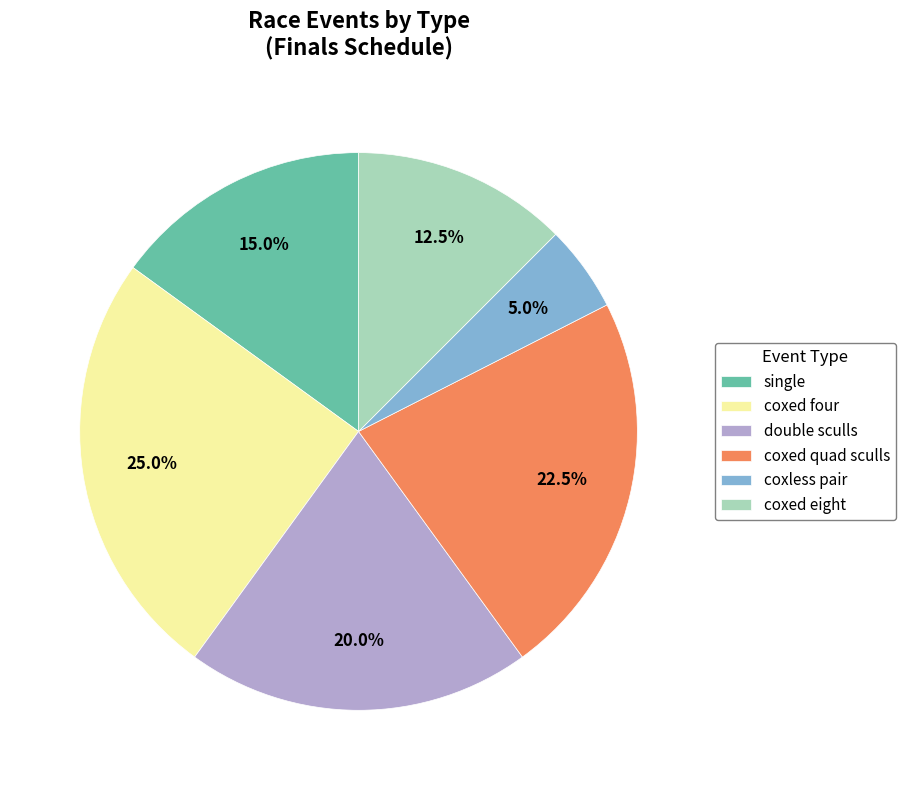

What is the smallest slice in the pie chart?

coxless pair